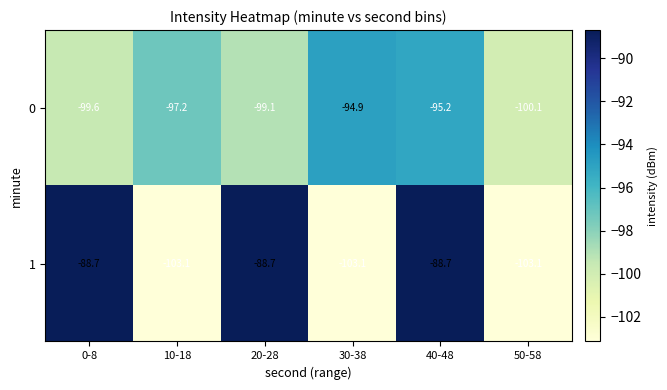

What is the average value of the 0 series?

-97.7